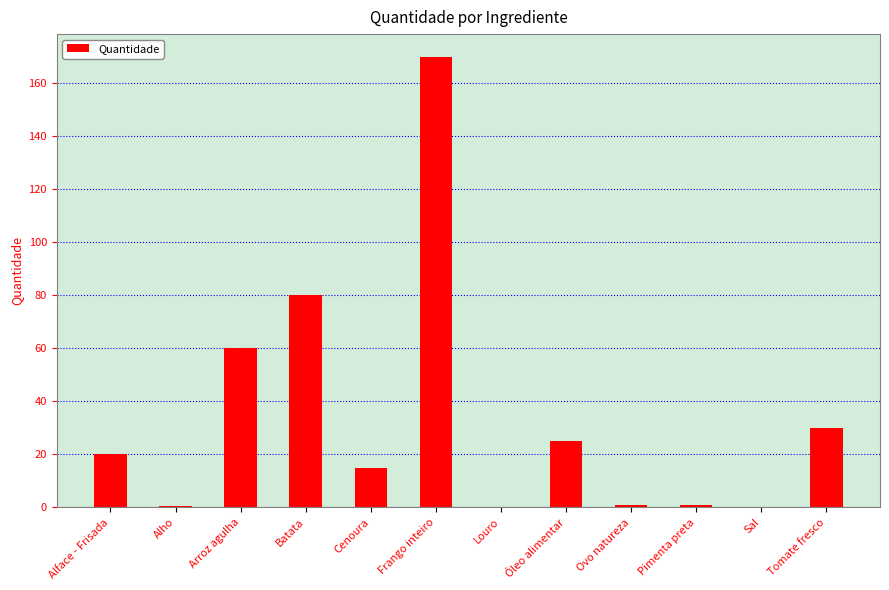

What is the maximum value shown in the chart?

170.0